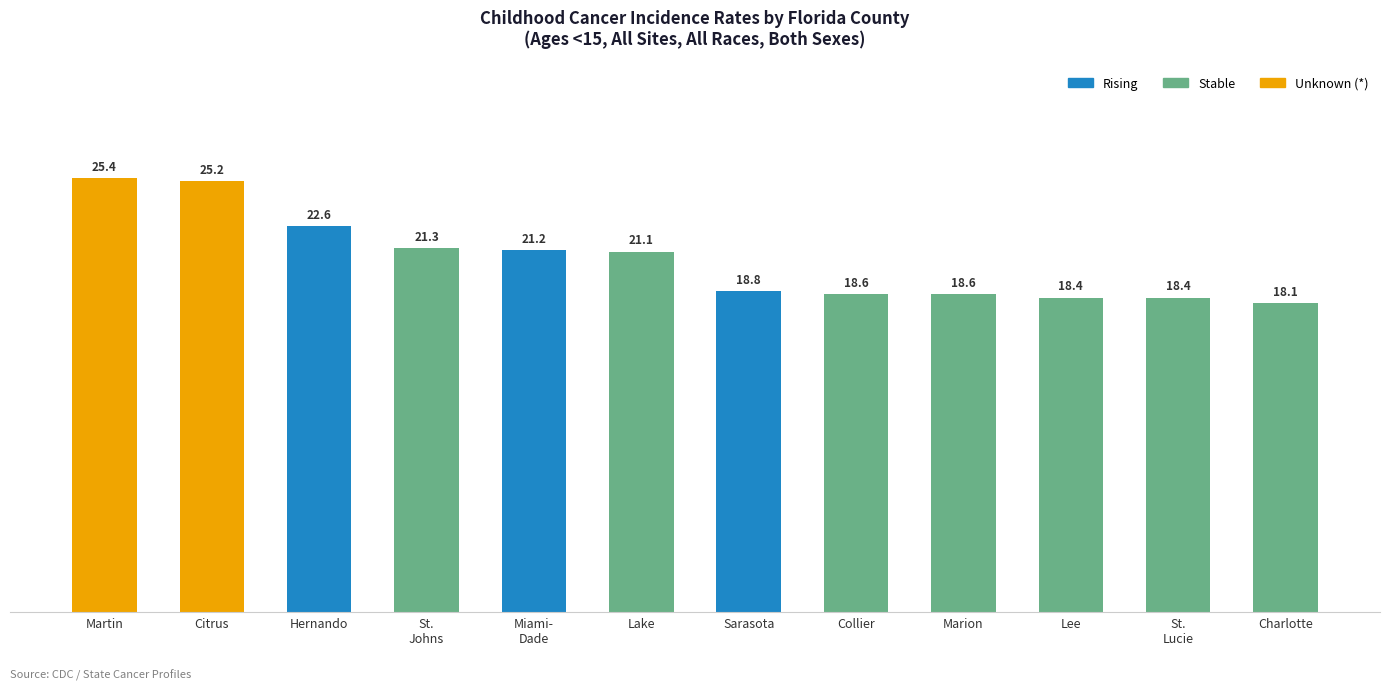

How many values in the Unknown (*) series exceed 0?

2